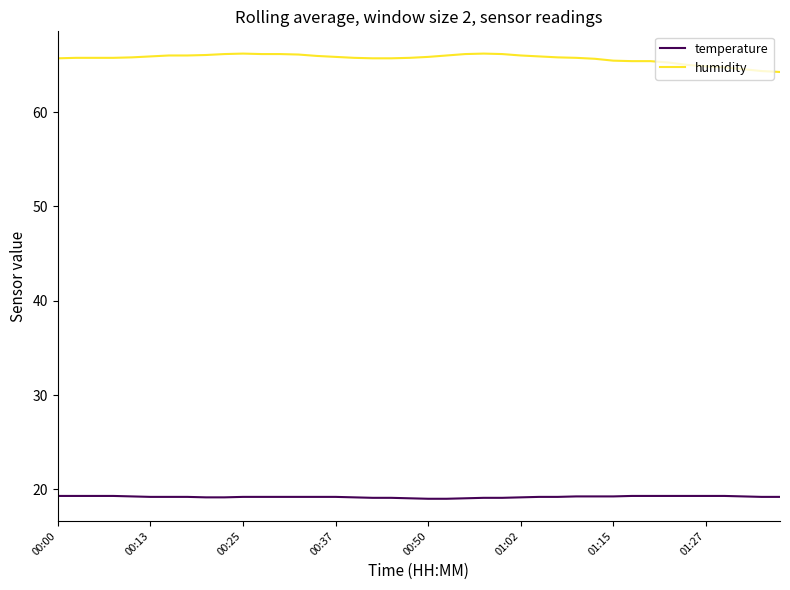

Rank the series by their average value, from lowest to highest.

temperature, humidity